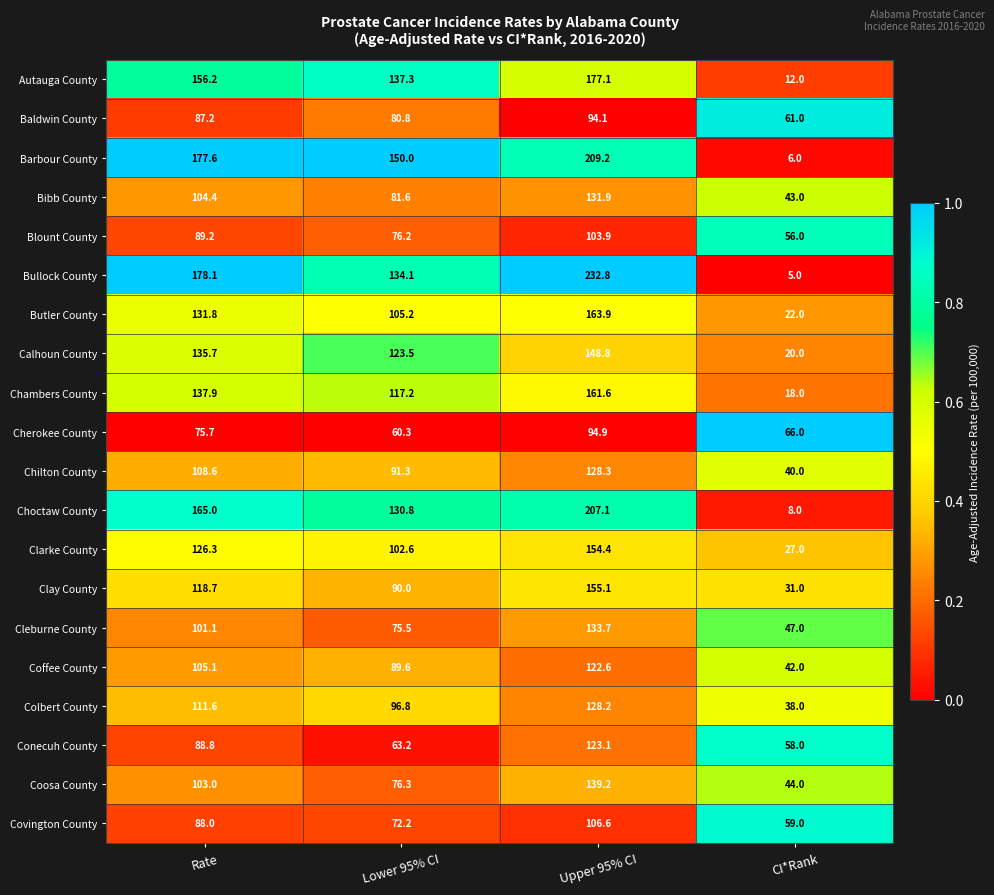

At which category is the sum across all series the highest?

Upper 95% CI